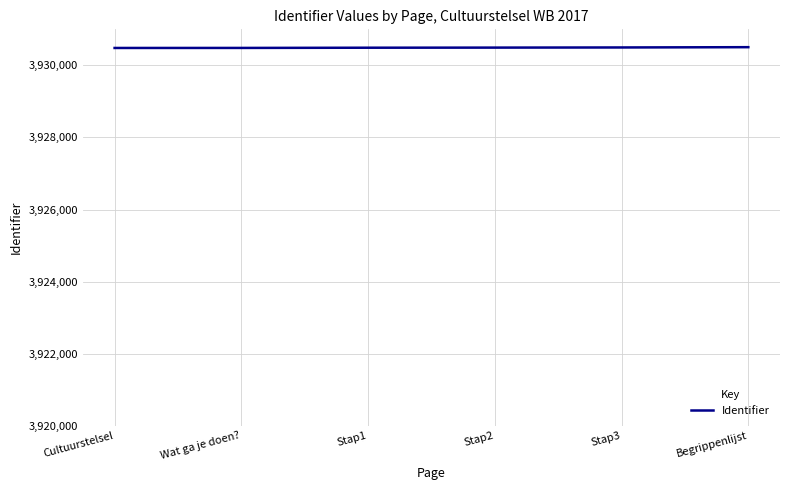

What is the change in value from Wat ga je doen? to Begrippenlijst?

+21